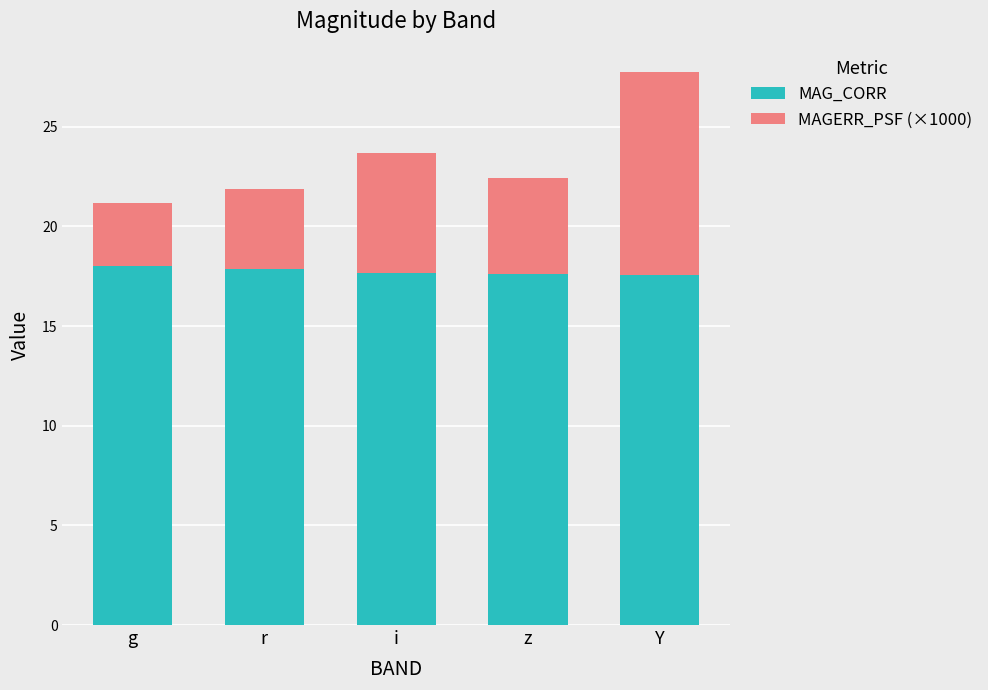

What is the sum of all MAG_CORR values?

88.7